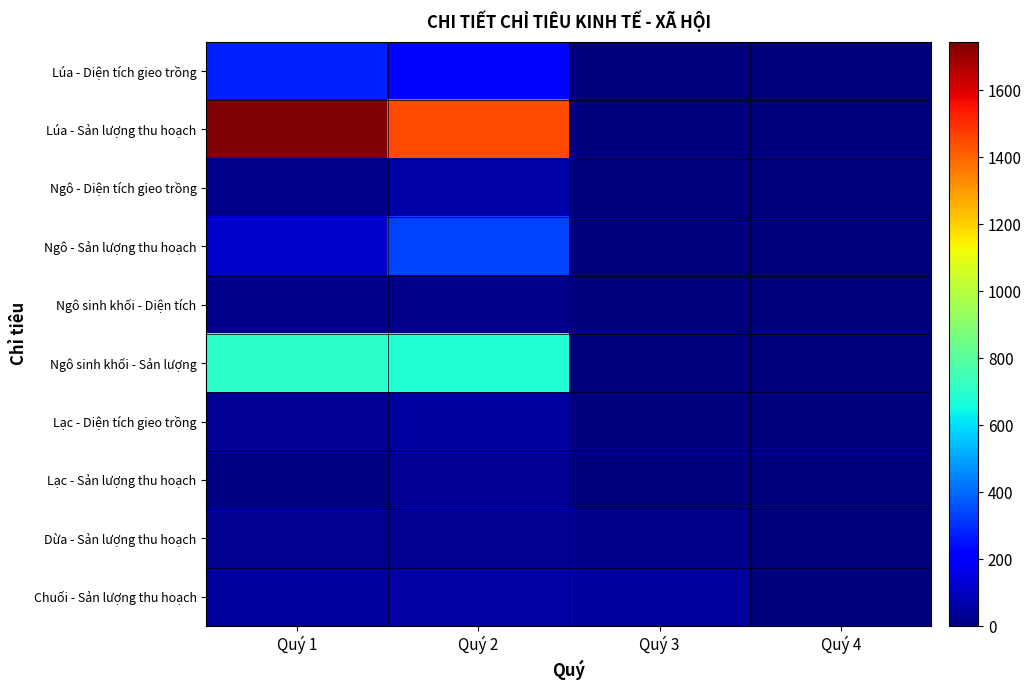

What is the maximum value shown in the chart?

1744.0